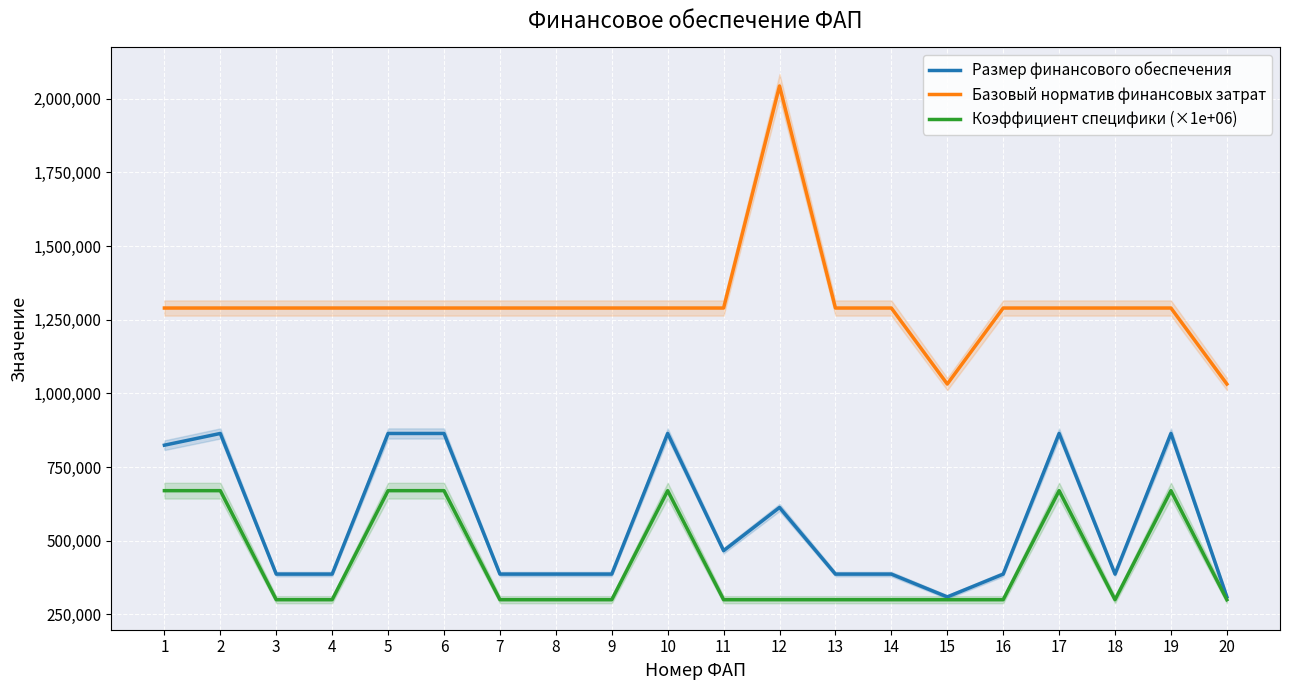

At which label is Коэффициент специфики (×1e+06) closest to 485000?

1